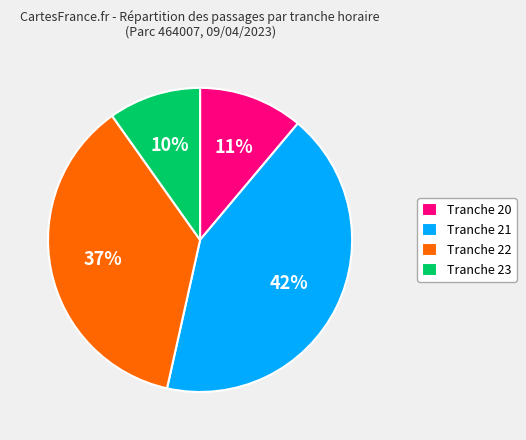

Does any single category account for the majority?

No